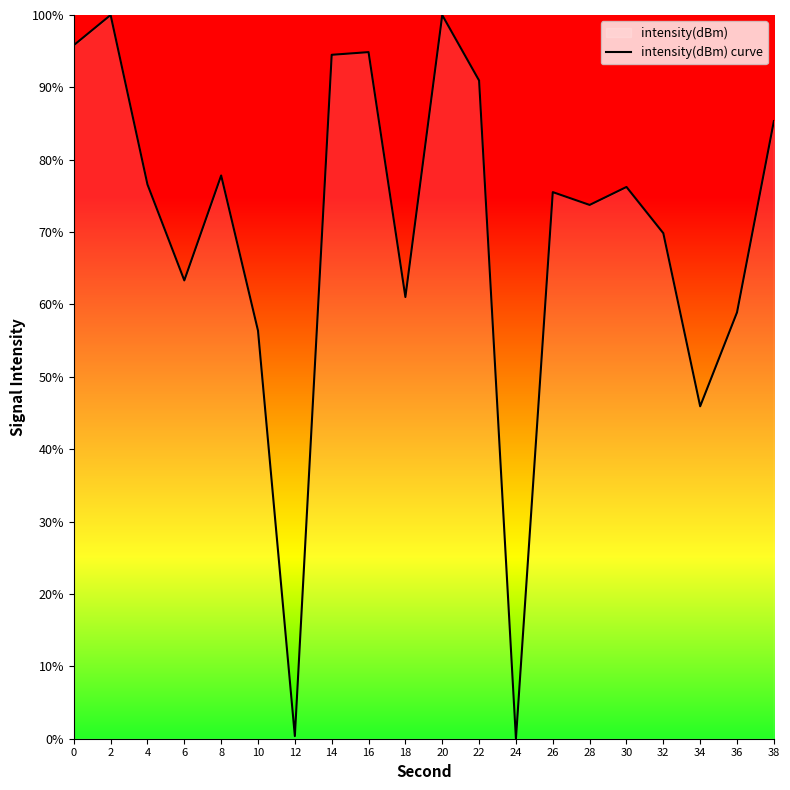

List the labels in order of value, largest first.

2, 20, 0, 16, 14, 22, 38, 8, 4, 30, 26, 28, 32, 6, 18, 36, 10, 34, 12, 24